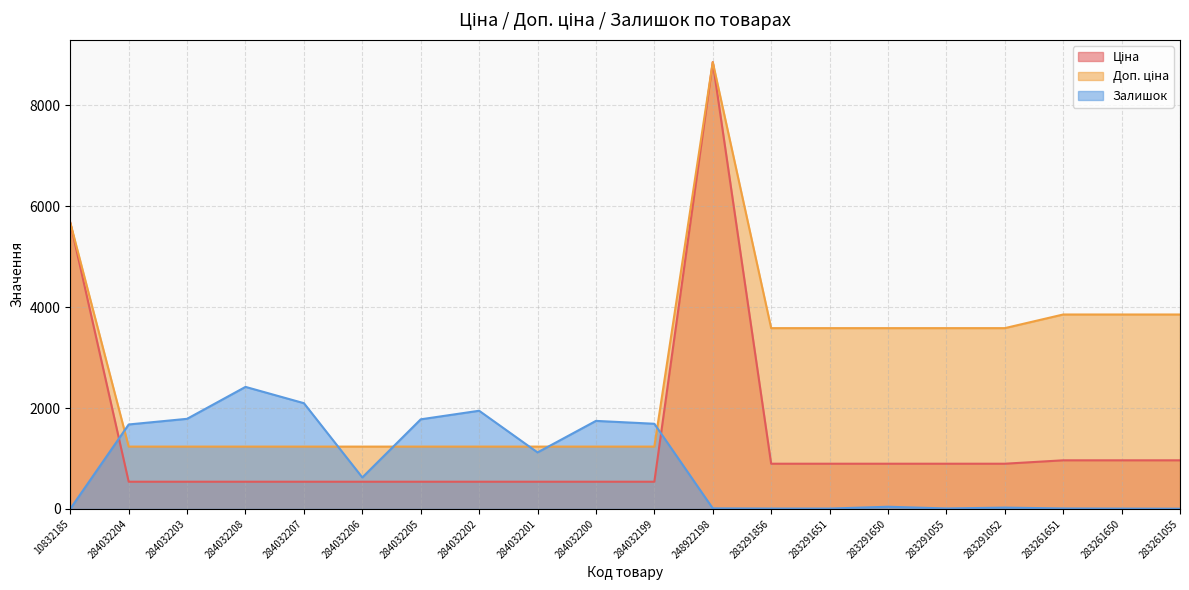

How many data points does each series have?

20